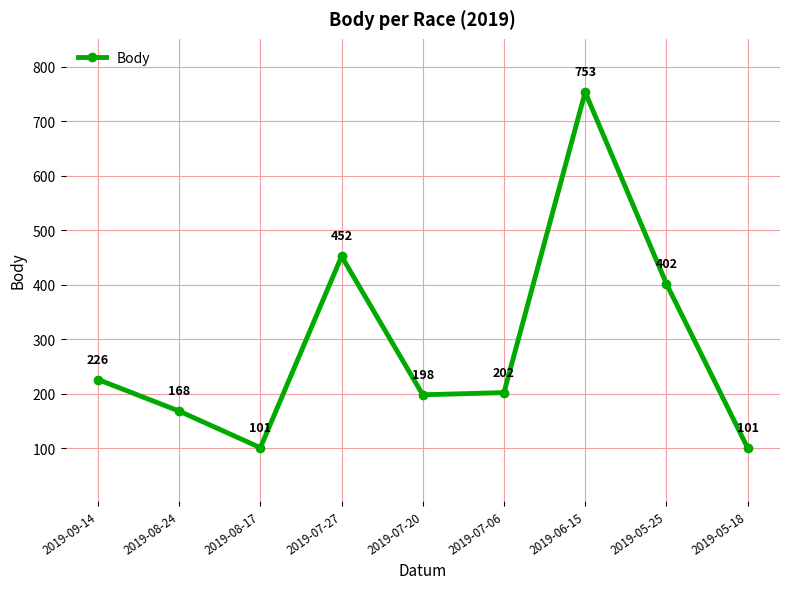

What is the sum of all values?

2603